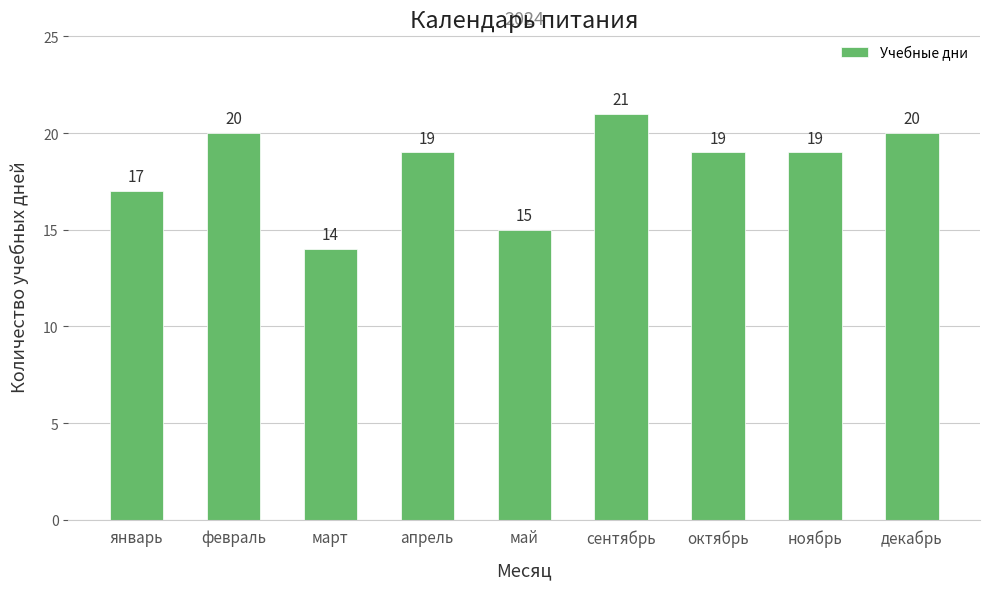

Are the bars horizontal?

No